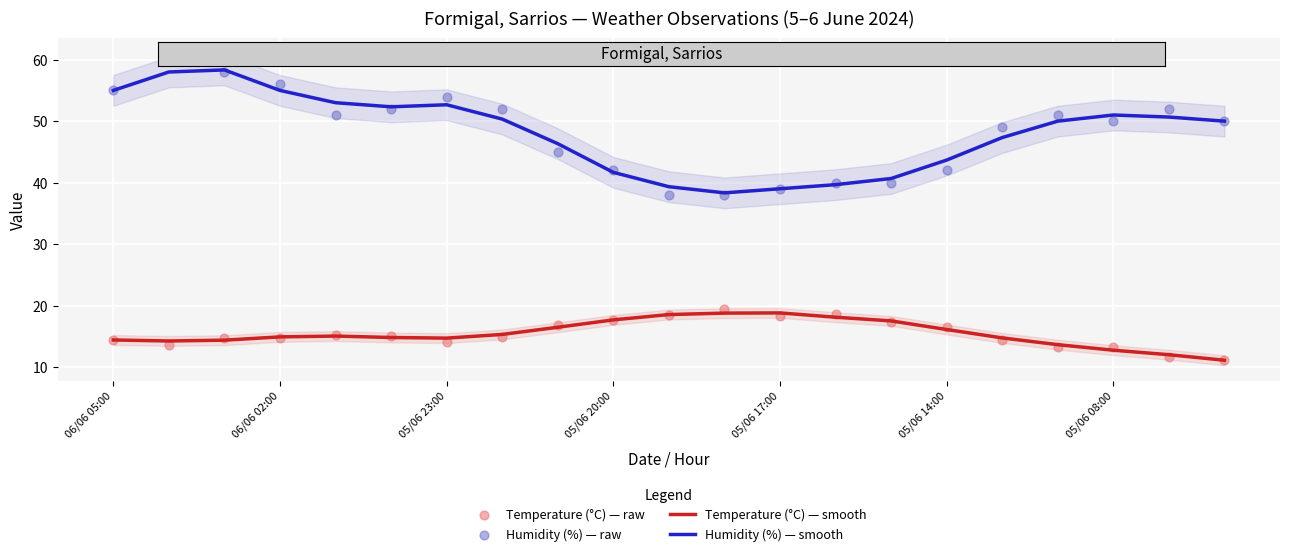

Which series reaches the maximum Y coordinate?

Humidity (%) — raw